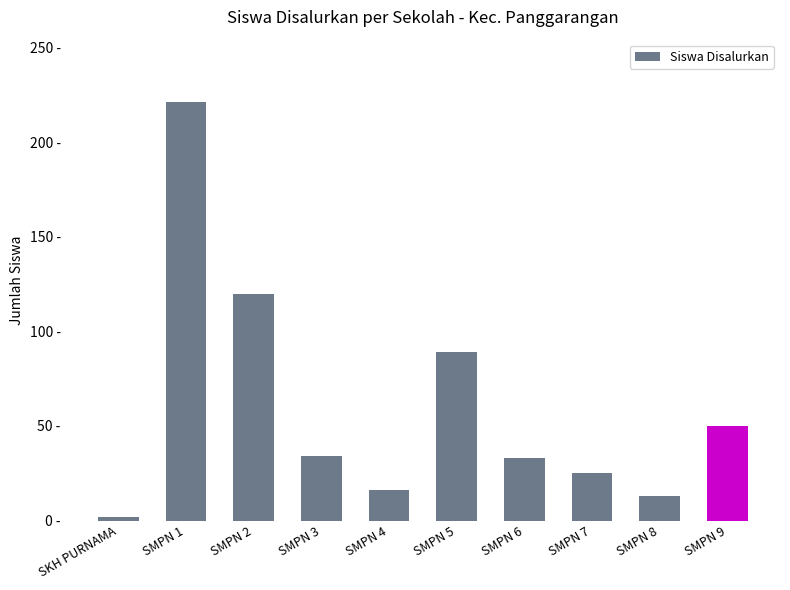

What is the label of the 6th bar from the left?

SMPN 5